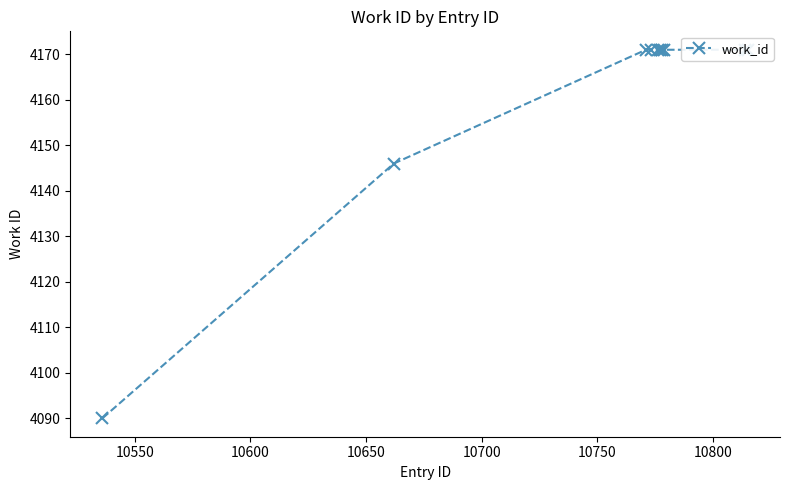

Reading left to right, extract all data points from this chart.

4090	4146	4171	4171	4171	4171	4171	4171	4171	4171